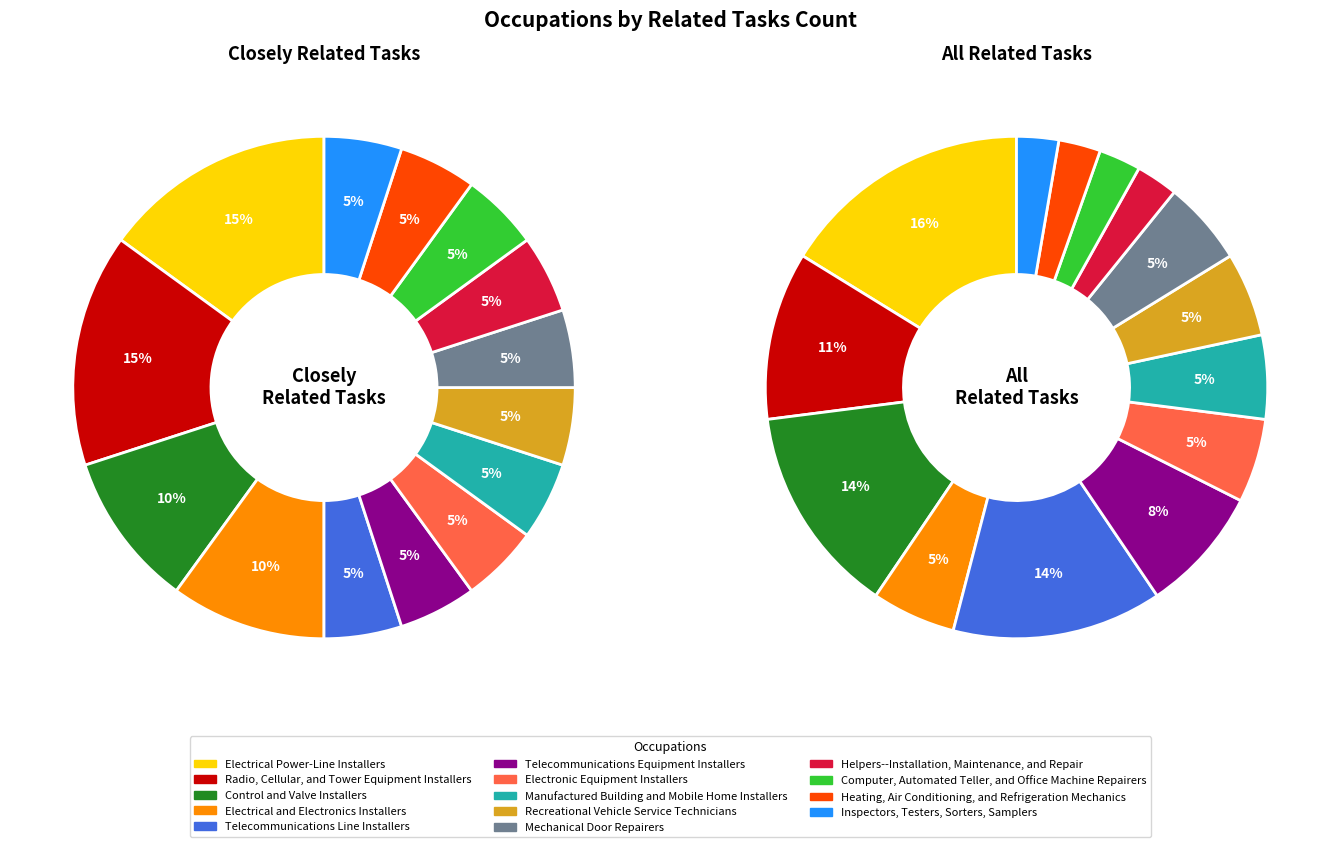

To the nearest percent, what is the combined percentage of Computer, Automated Teller, and Office Machine Repairers and Telecommunications Line Installers?

10%